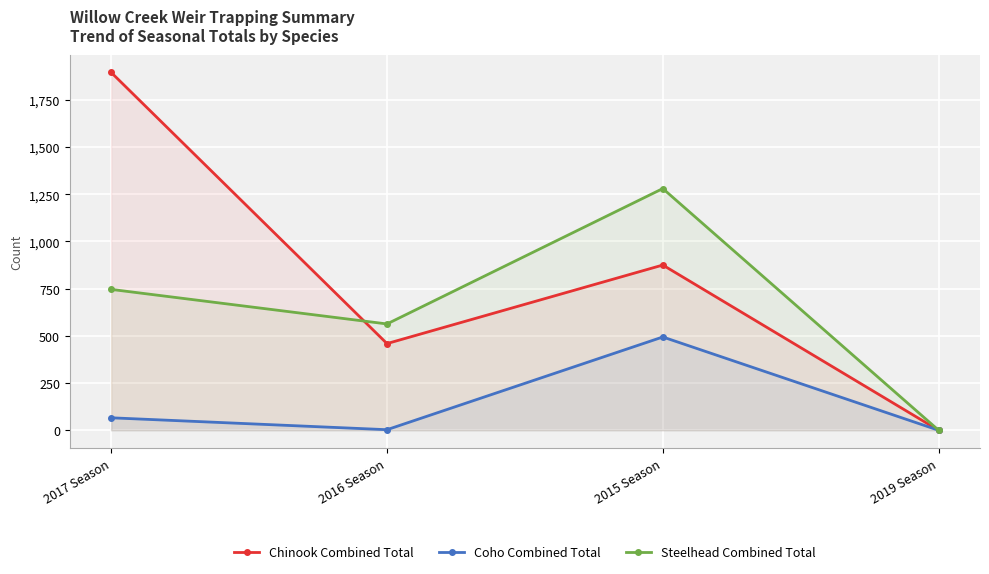

What is the sum of all Chinook Combined Total values?

3229